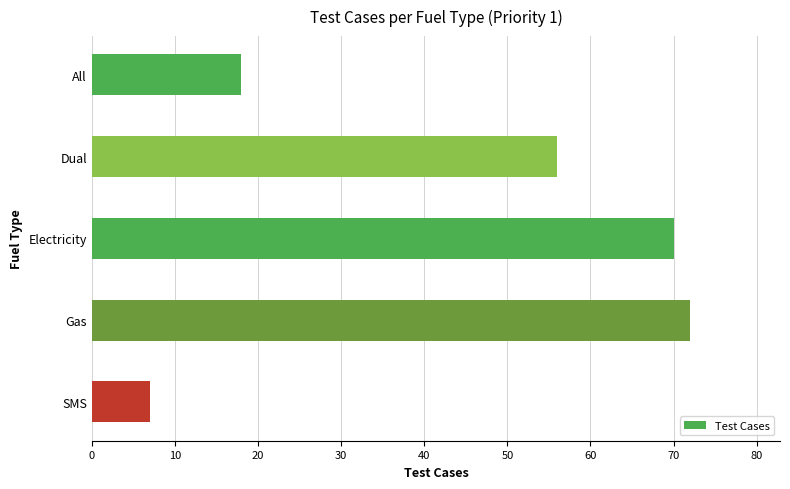

Does the chart contain stacked bars?

No